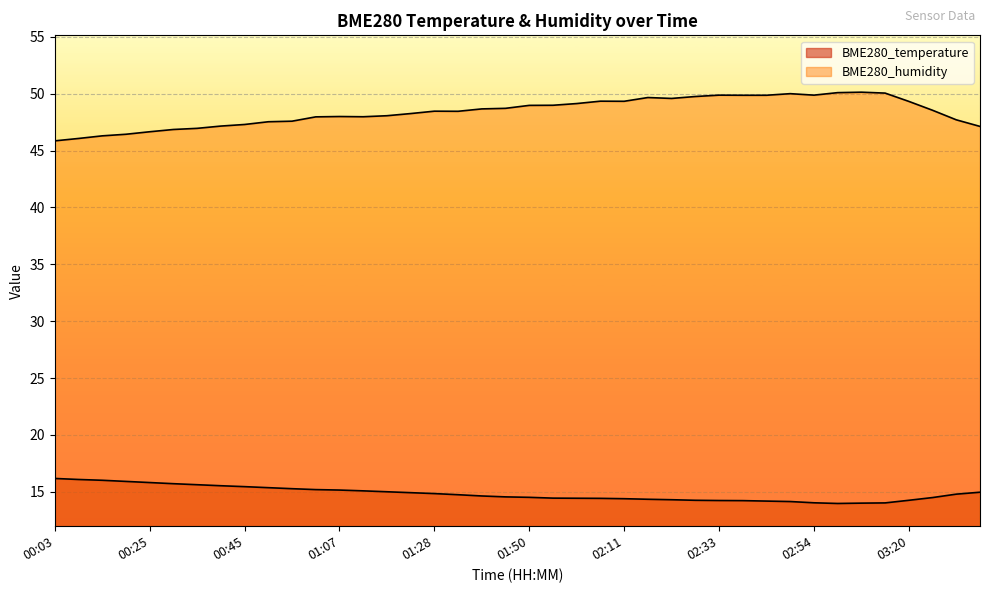

List the series in order of their overall mean, lowest first.

BME280_temperature, BME280_humidity